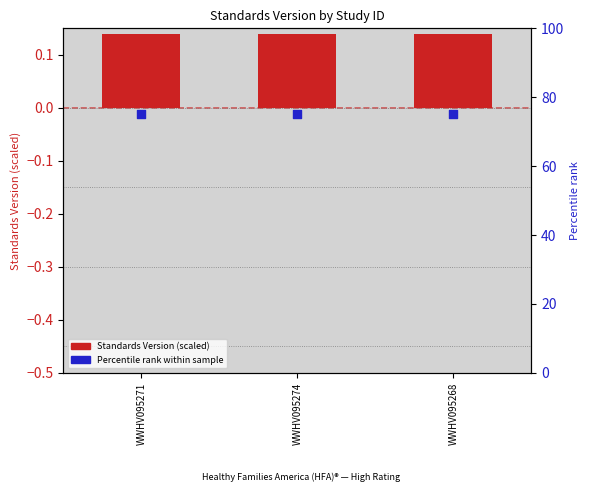

What is the total value across all series at WWHV095274?

75.1